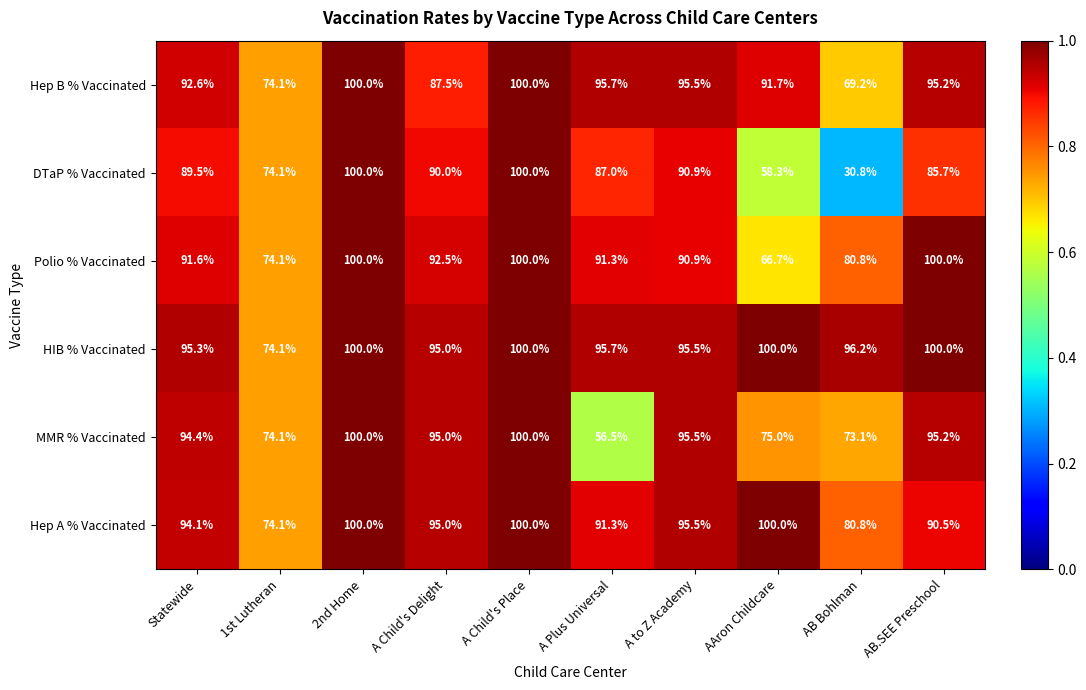

What is the approximate value of HIB % Vaccinated at A Child's Place?

100.0